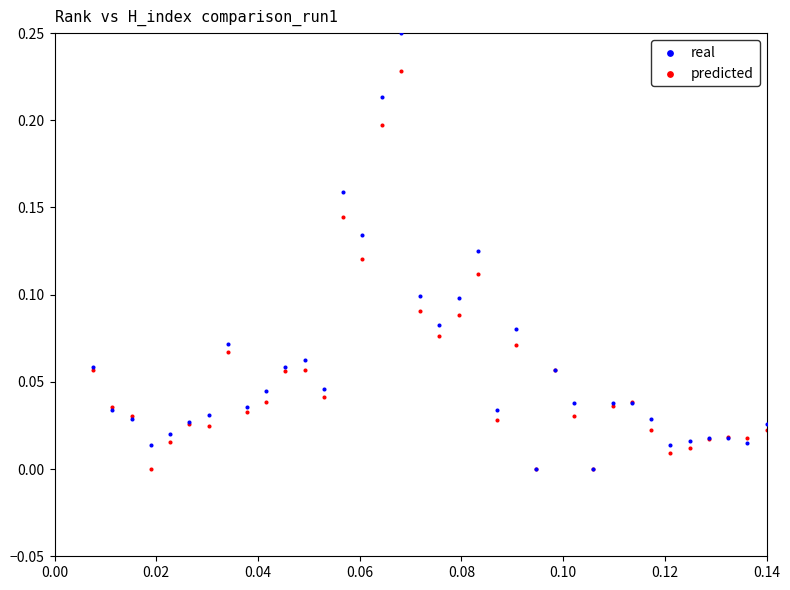

What are all the series names shown in the legend?

real, predicted